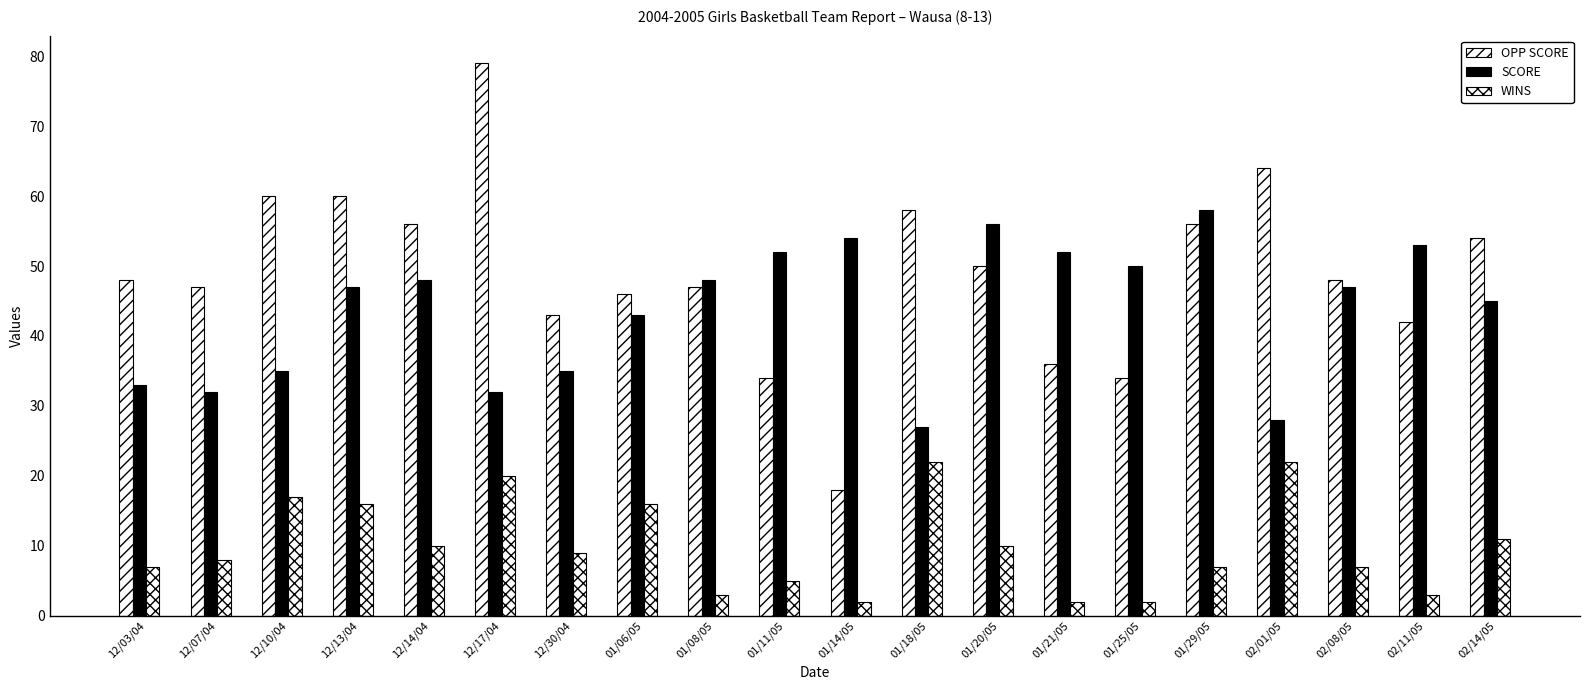

How many bars are there in total?

60